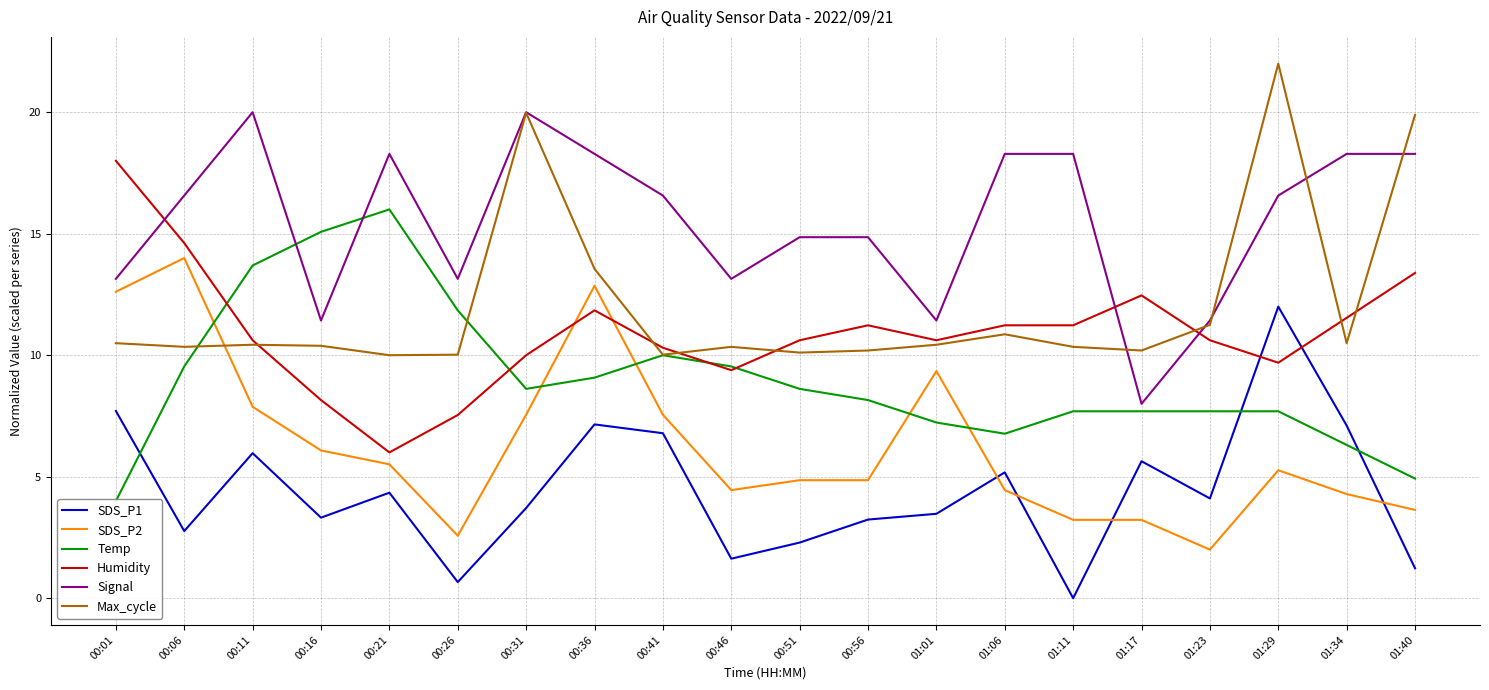

At which label does Signal reach its peak?

00:11